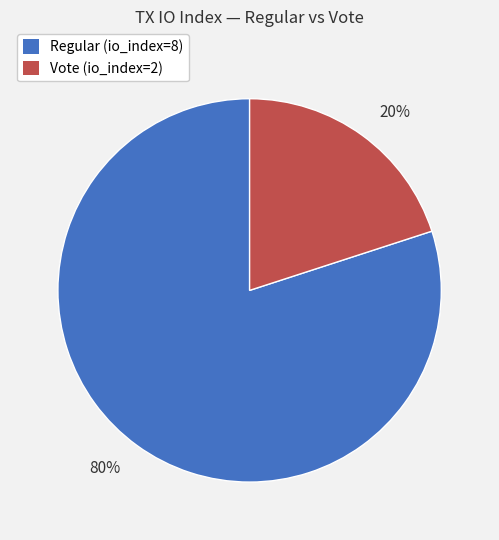

How many segments does this pie chart have?

2